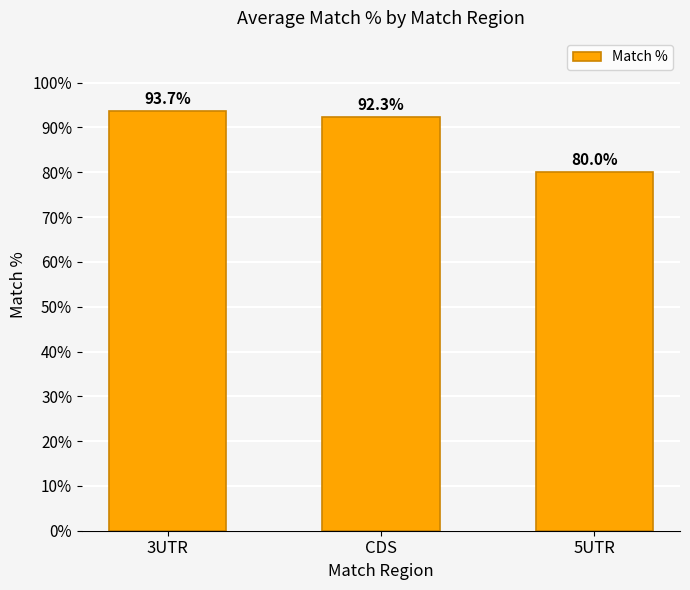

The value at 5UTR is 80.0. True or false?

True